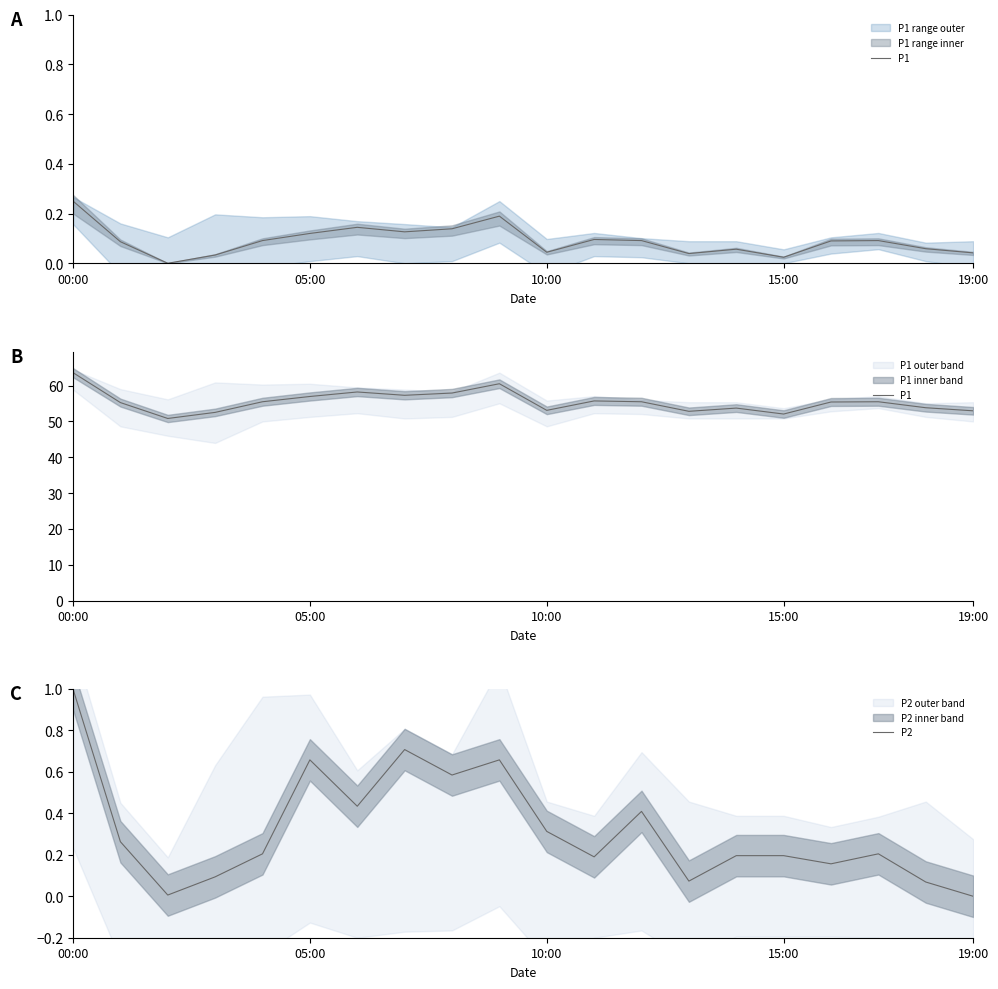

What is the value of the P1 point at the 1st from the left?

63.6